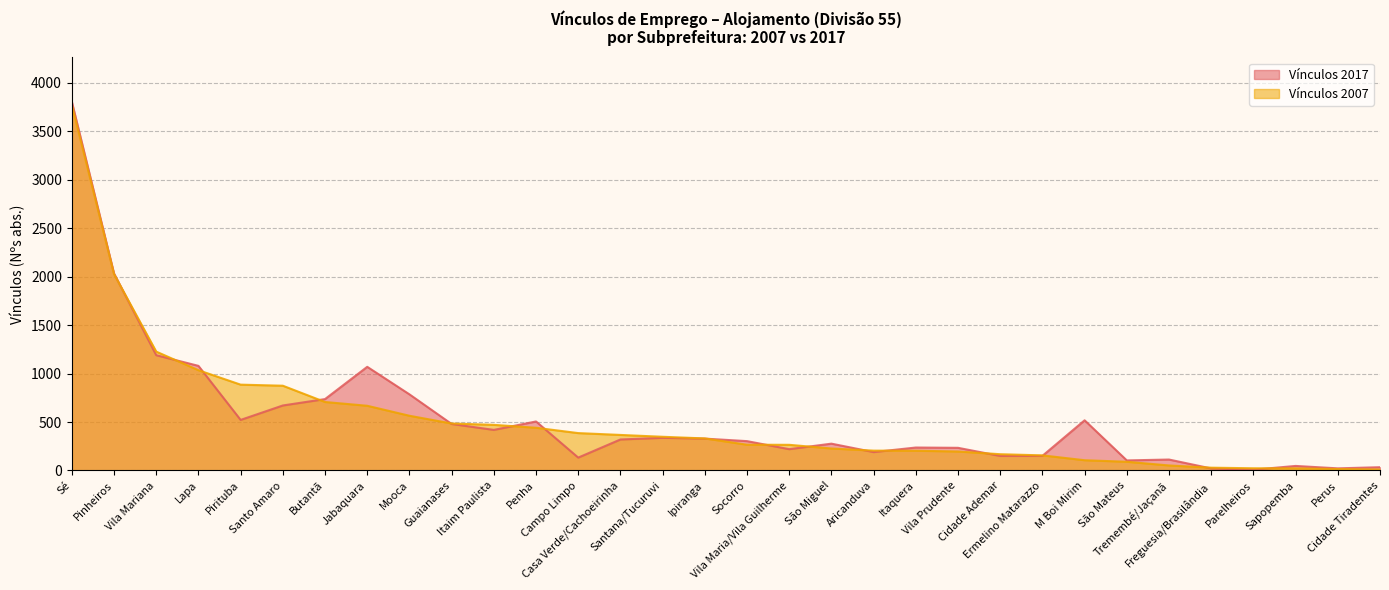

Between Ermelino Matarazzo and Perus, which series saw the biggest shift?

Vínculos 2007